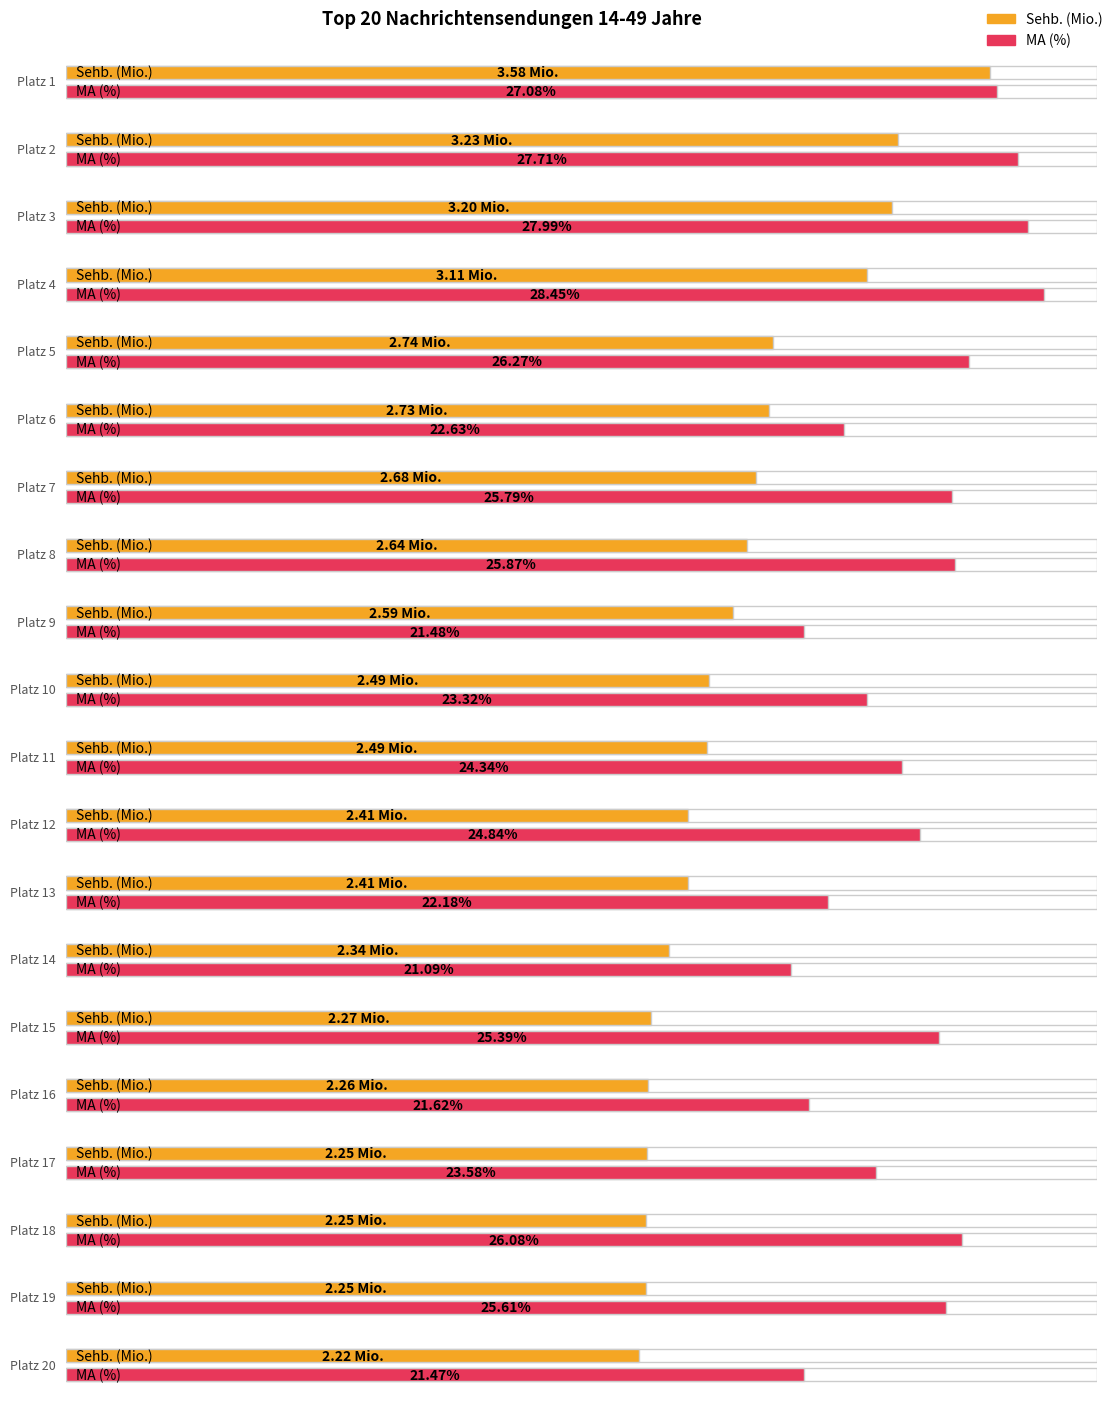

What is the total value across all series at Platz 5?

29.0